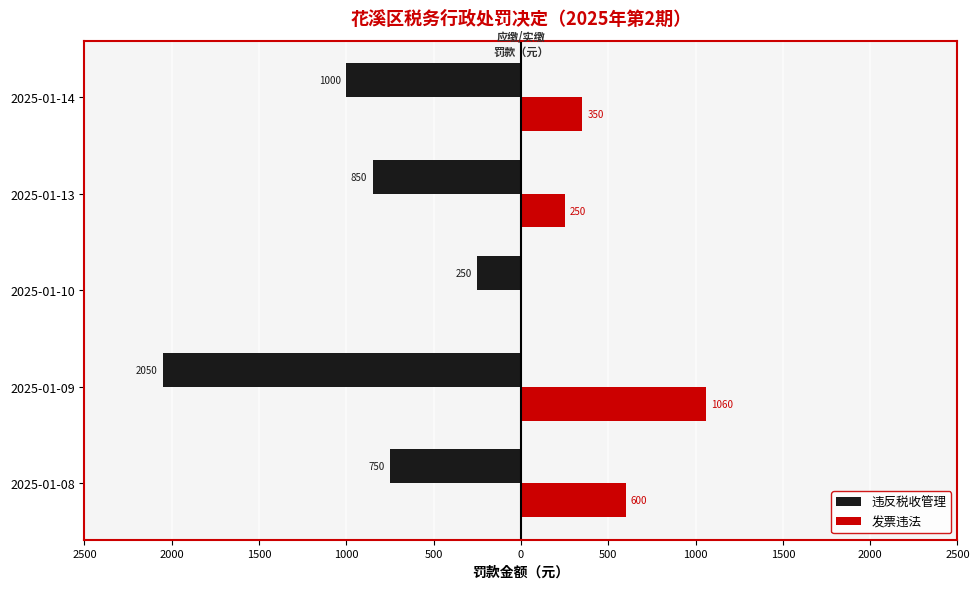

What is the minimum value shown in the chart?

-2050